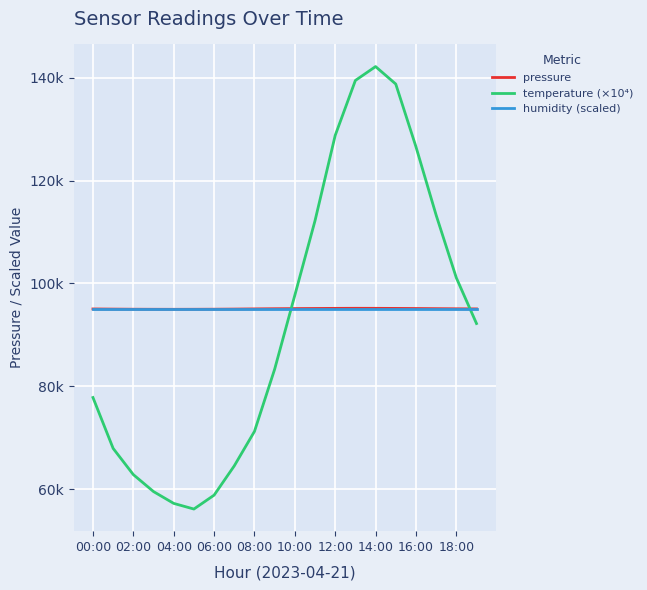

Which series ends up on top after the final intersection of pressure and temperature (×10⁴)?

pressure